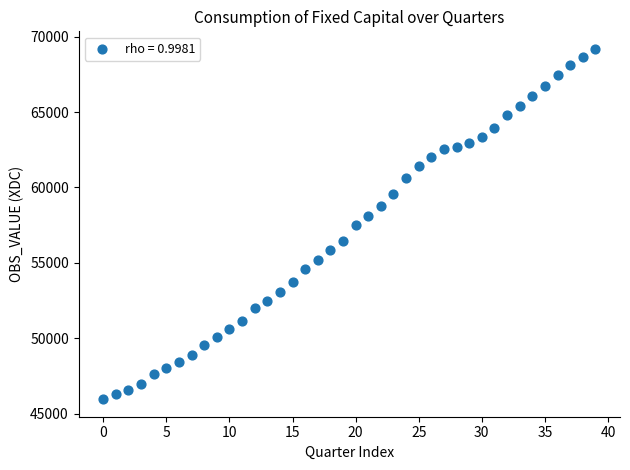

What is the range of Y values (max minus min)?

23236.5